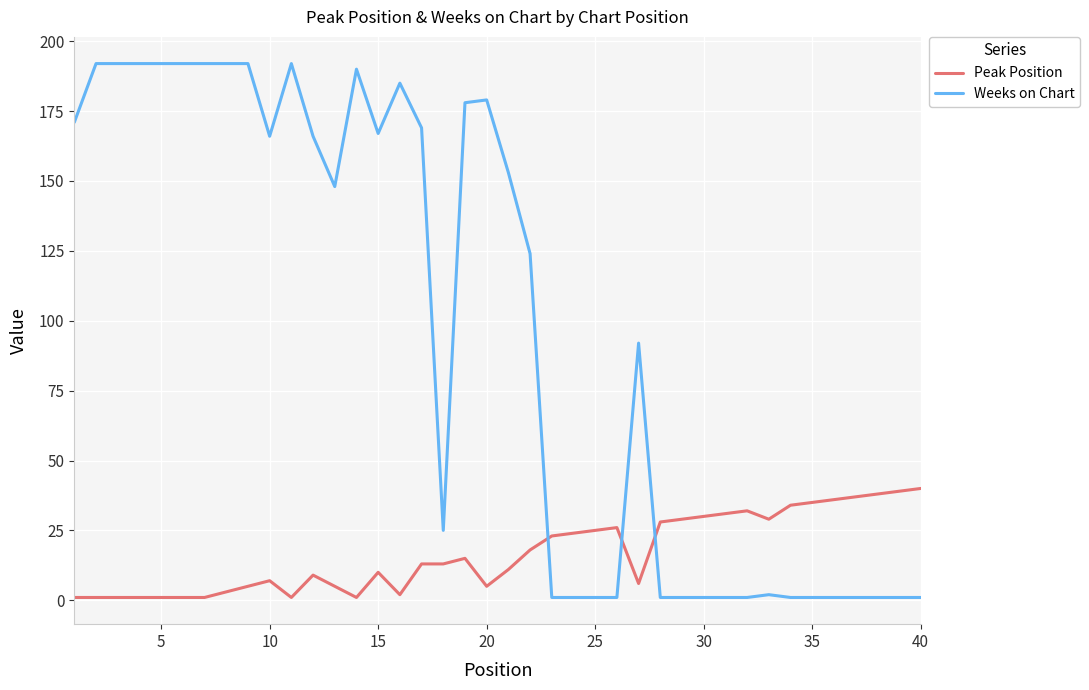

What are all the series names shown in the legend?

Peak Position, Weeks on Chart